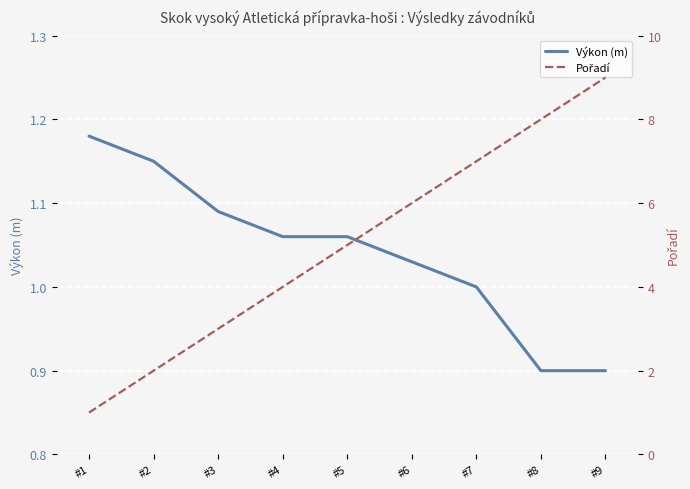

What is the total value across all series at #7?

8.0